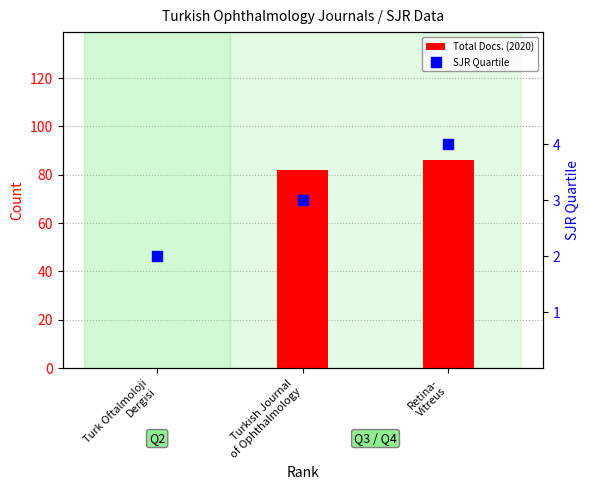

Which series has the largest total across all categories?

Total Docs. (2020)